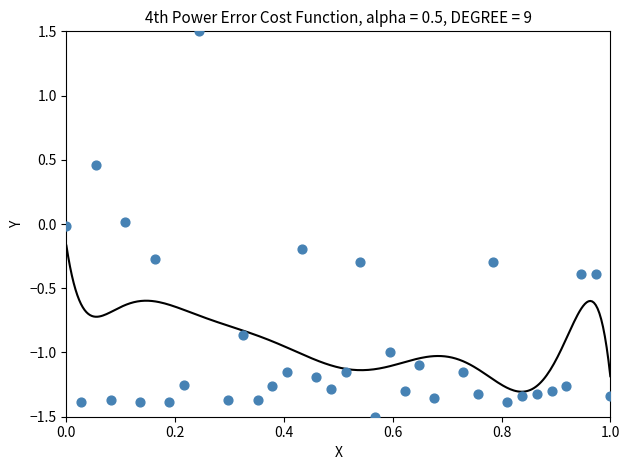

What is the range of X values (max minus min)?

1.0